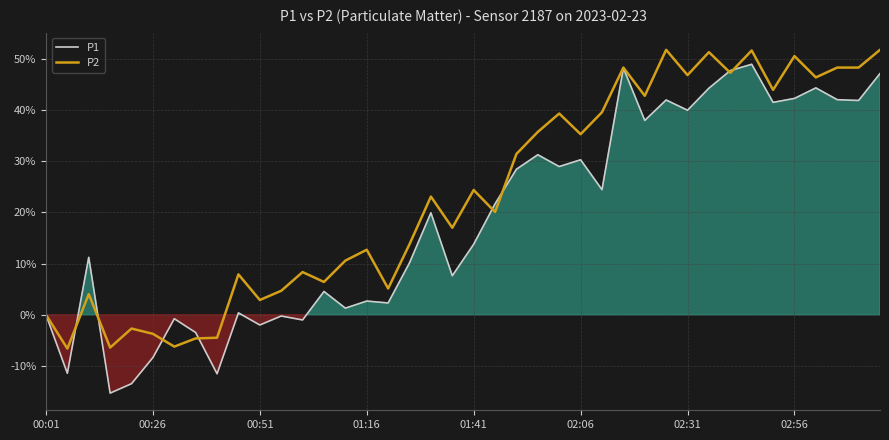

How many series are shown in this chart?

2